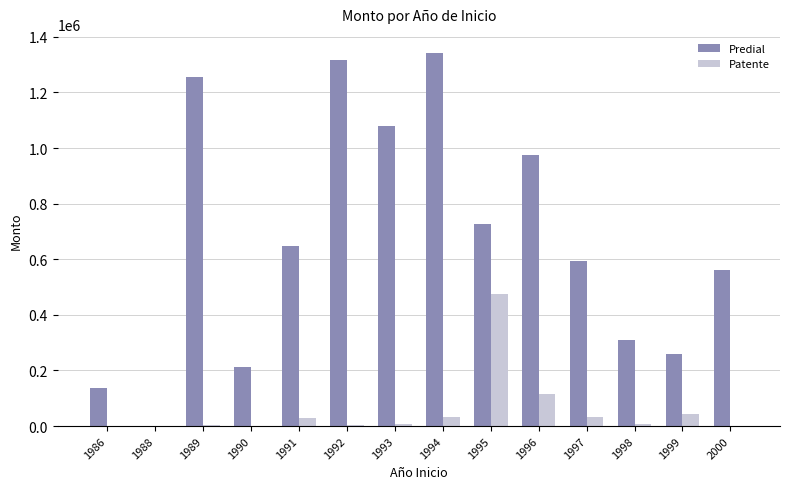

Between 1988 and 1995, which series saw the biggest shift?

Predial